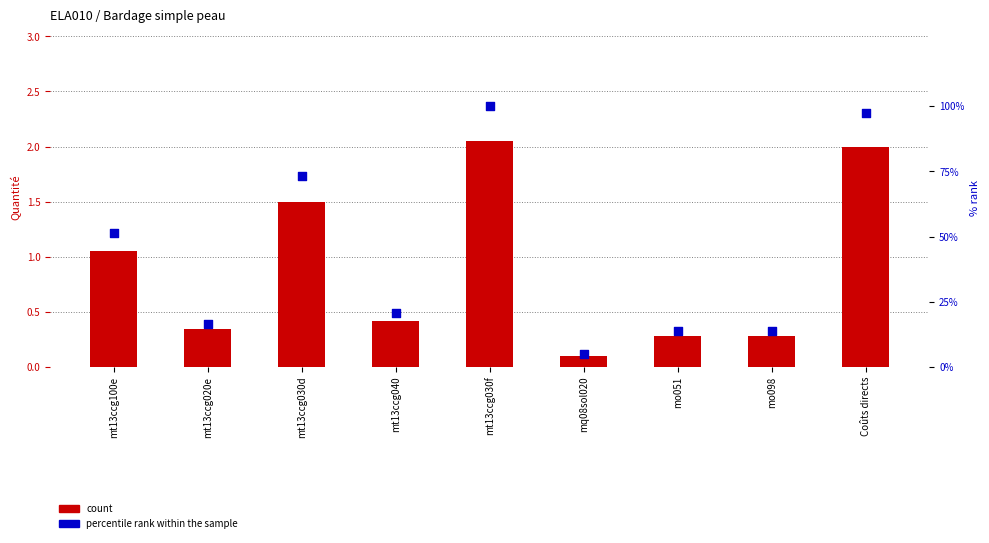

What is the total value across all series at mt13ccg020e?

16.9